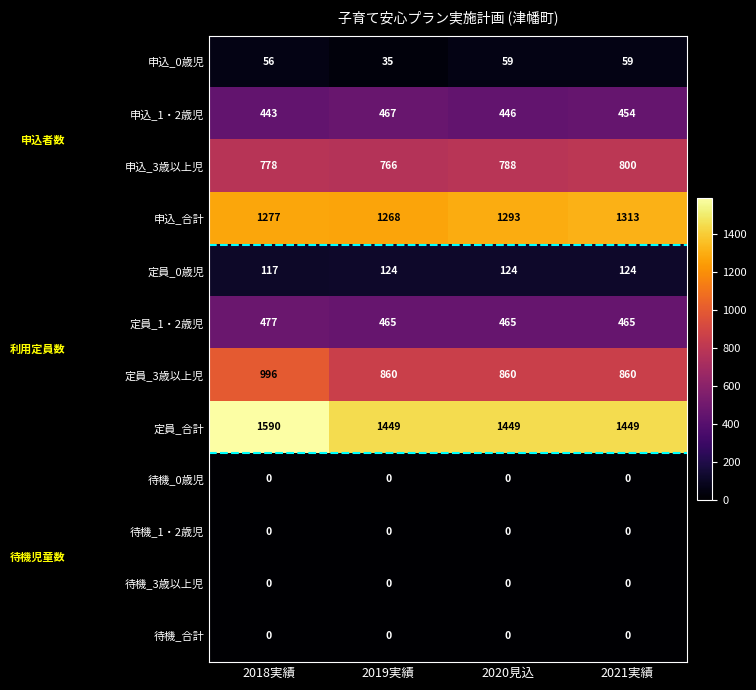

What is the spread (max minus min) of values at 2019実績?

1449